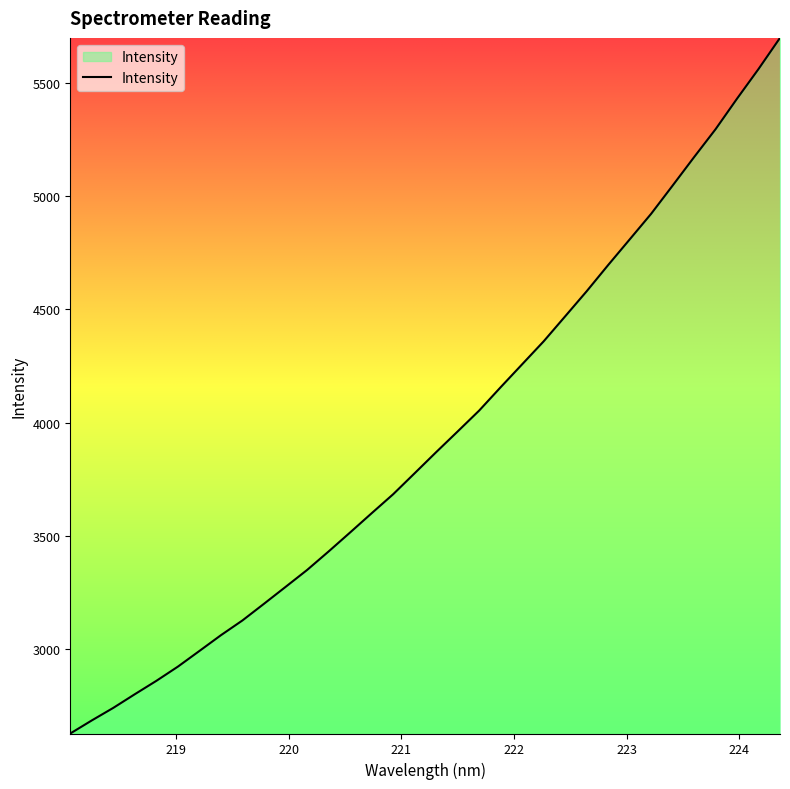

What is the minimum value shown in the chart?

2627.4